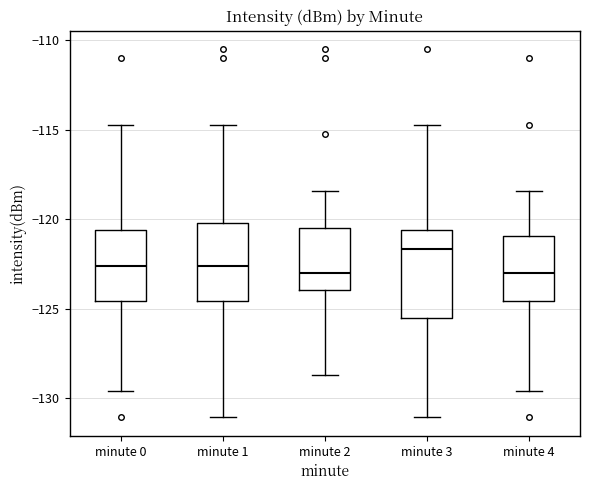

Comparing the boxes themselves (not the whiskers), which one is the tallest?

minute 3